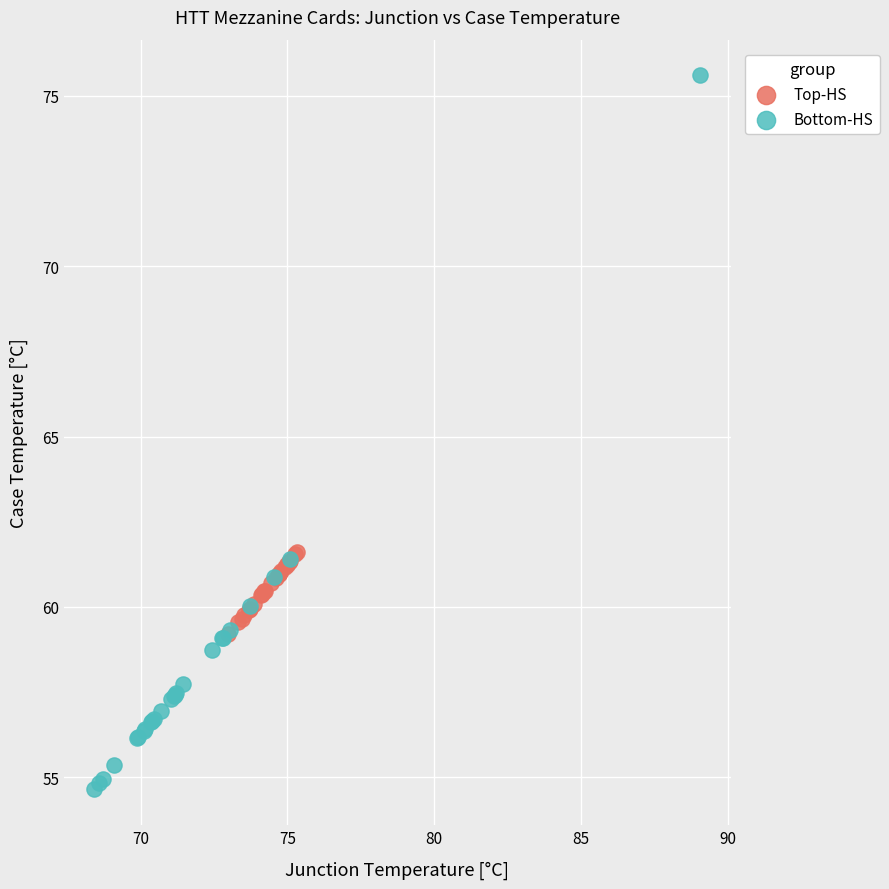

Which series reaches the minimum Y coordinate?

Bottom-HS